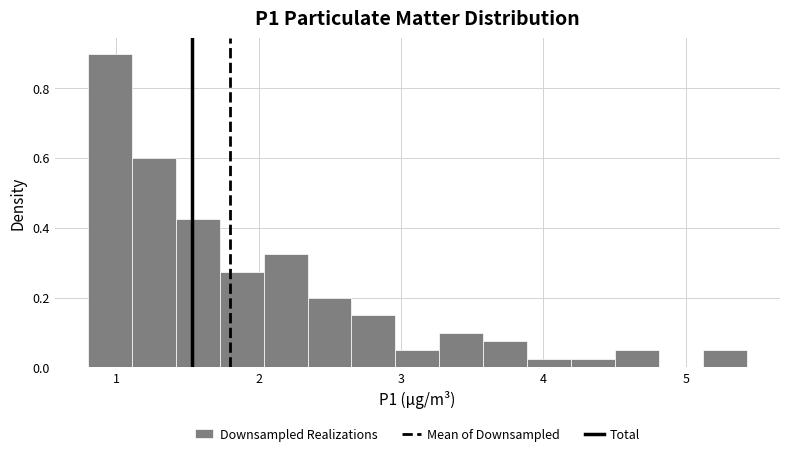

Read against the x-axis, roughly where is the centre of the tallest bar?

1.0